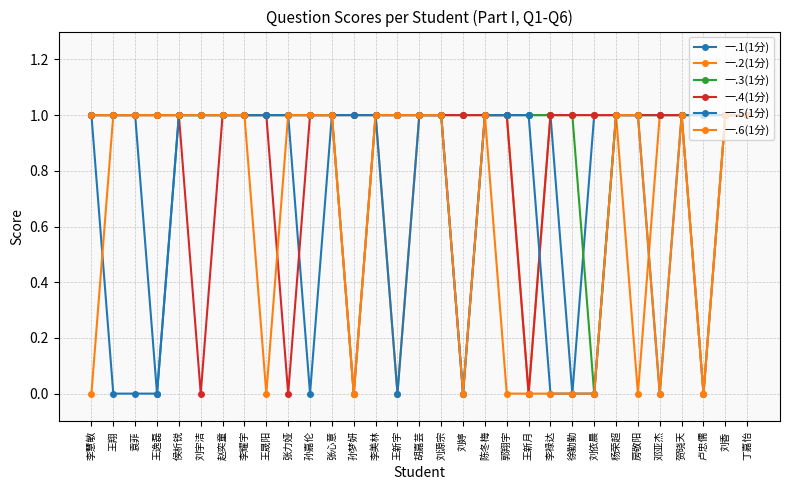

At which category is the sum across all series the highest?

侯析锐